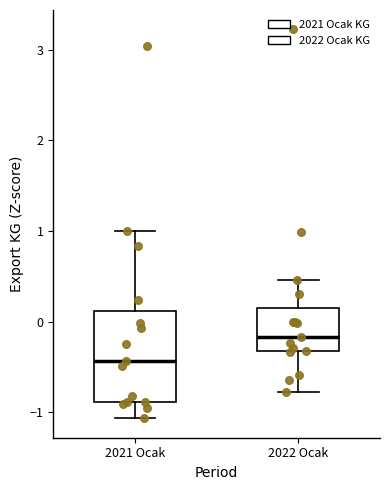

Where is the upper edge of the box for 2022 Ocak on the y-axis? The values are not printed on the chart, so give them approximately, as read against the axis.

0.2